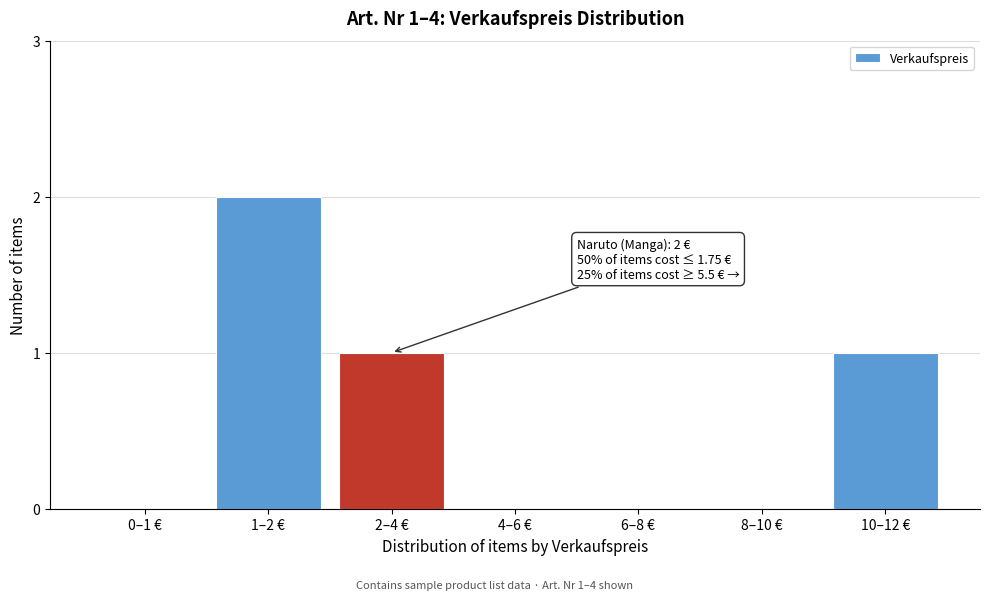

Reading left to right, extract all data points from this chart.

0–1 €=0	1–2 €=2	2–4 €=1	4–6 €=0	6–8 €=0	8–10 €=0	10–12 €=1